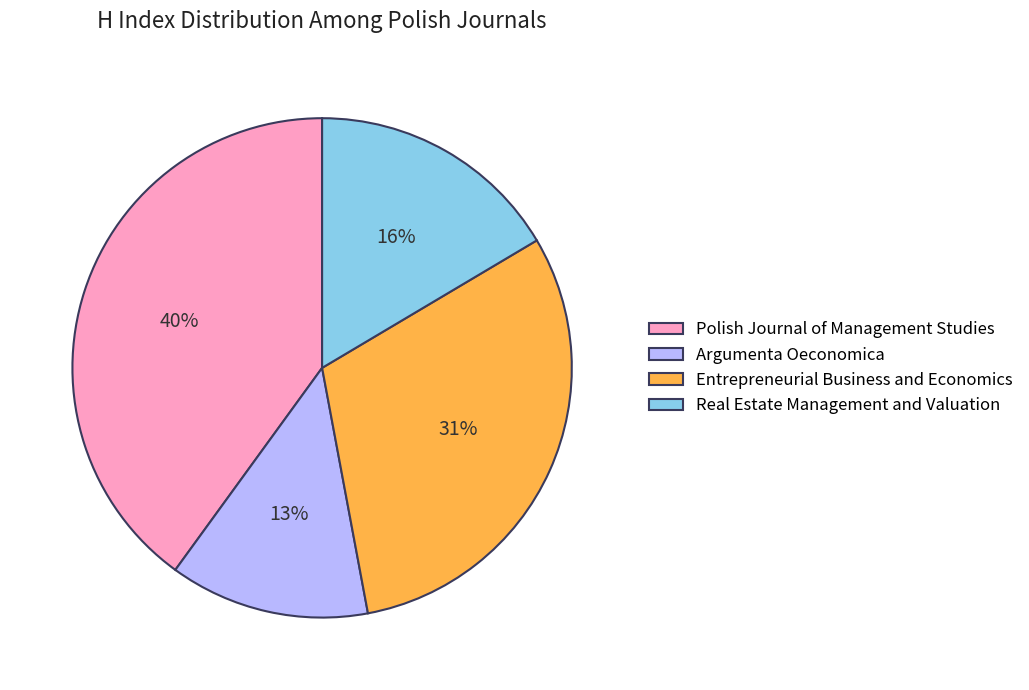

Between Argumenta Oeconomica and Real Estate Management and Valuation, which is larger?

Real Estate Management and Valuation